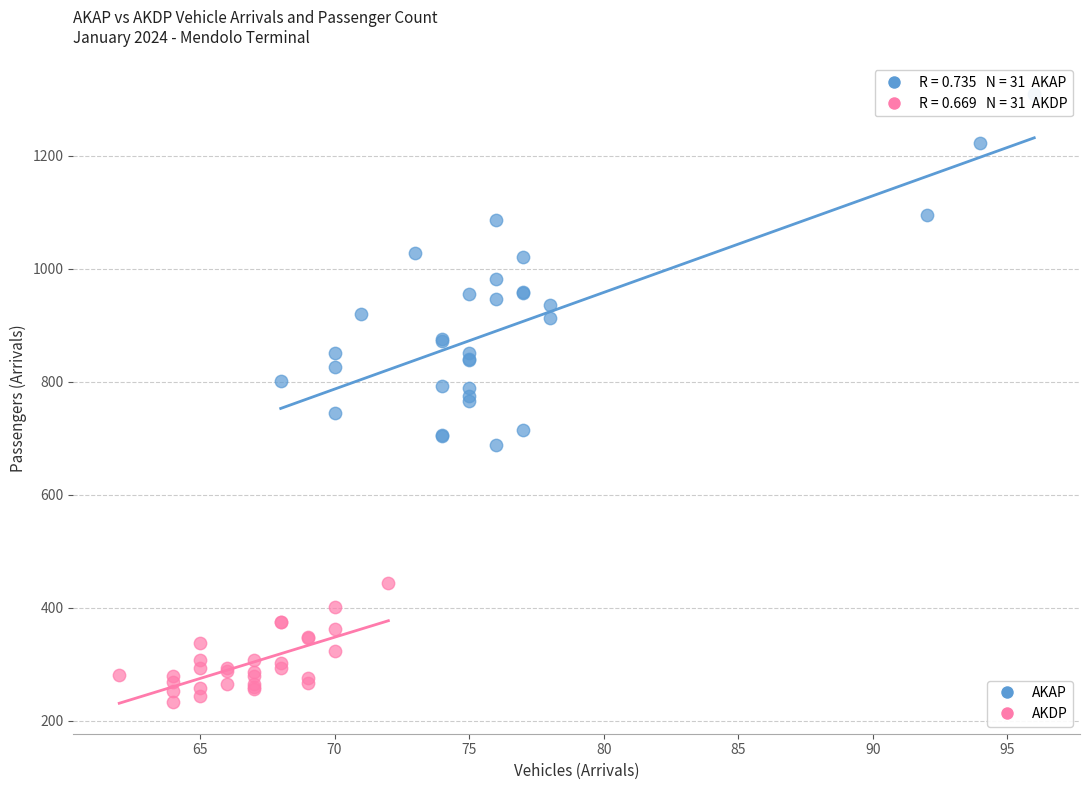

Which series has the largest Y range (max minus min)?

AKAP